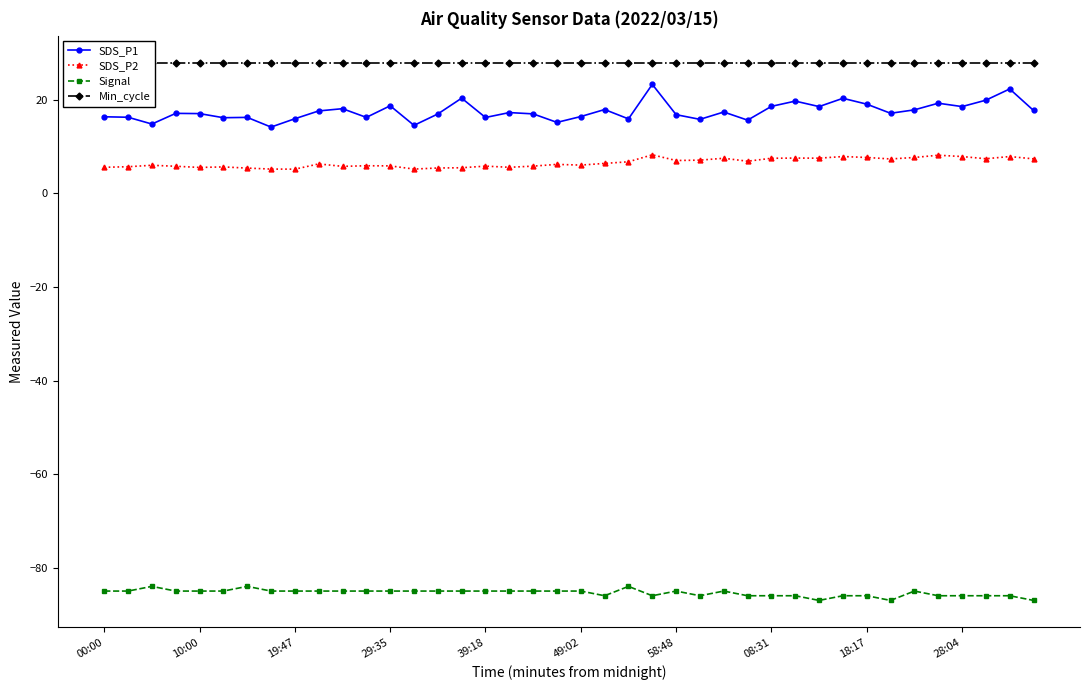

What are all the series names shown in the legend?

SDS_P1, SDS_P2, Signal, Min_cycle